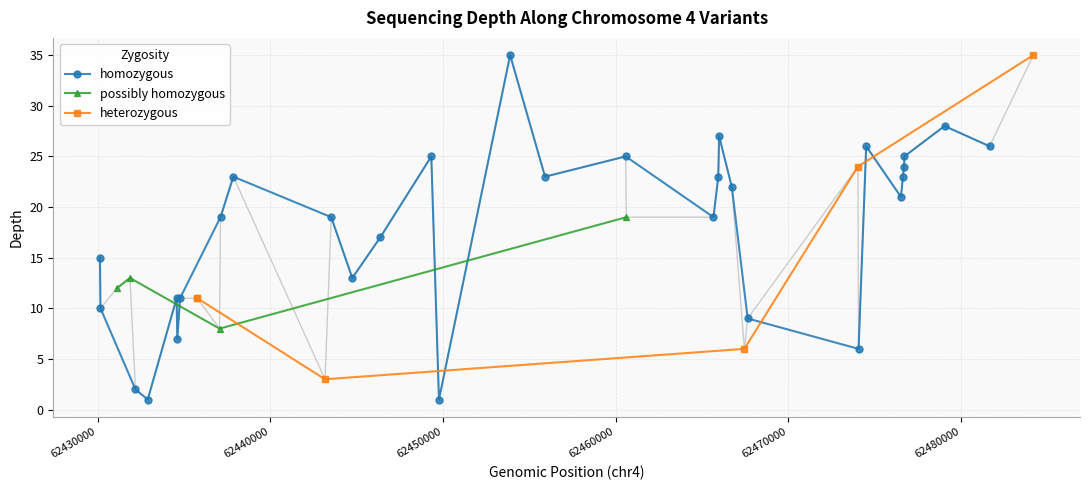

Which has a higher value, 4 or 21?

21